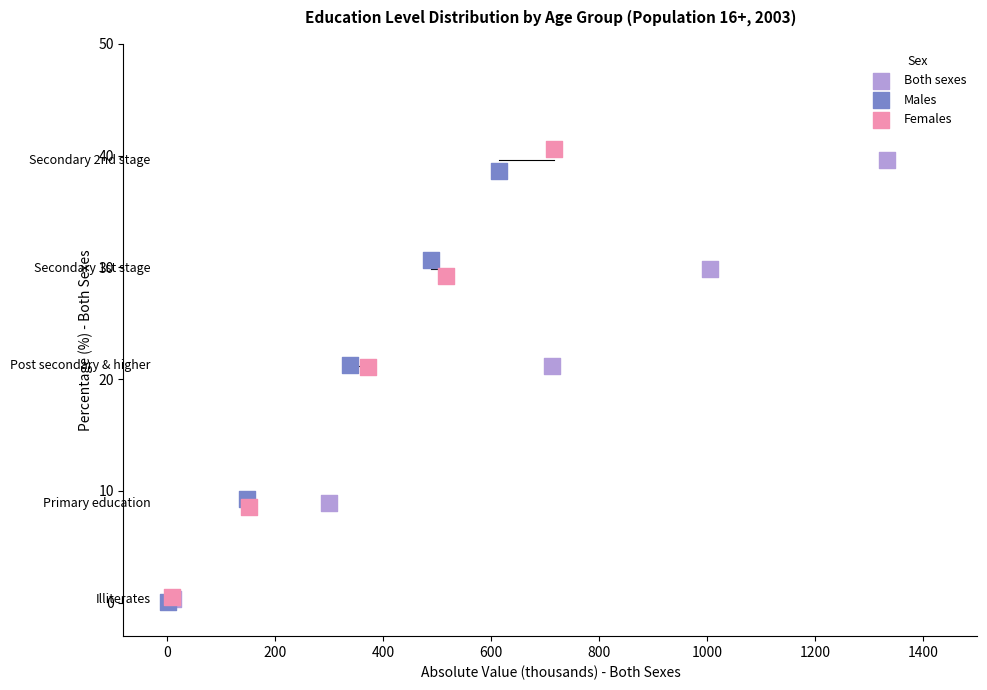

Which series has the largest Y range (max minus min)?

Females